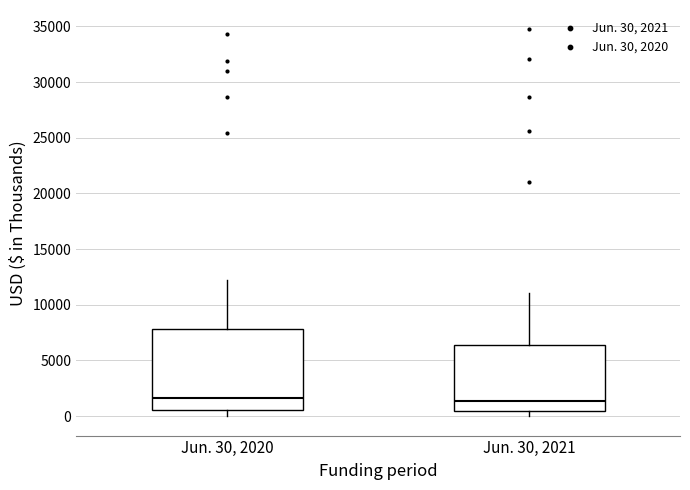

Reading left to right, read every box against the y-axis: the position of its median line, the range the box covers, and the ends of its whiskers. The values are not printed on the chart, so give them approximately, as read against the axis.

Jun. 30, 2020: median 1500, box 500 to 8000, whiskers 0 to 12500
Jun. 30, 2021: median 1500, box 500 to 6500, whiskers 0 to 11000